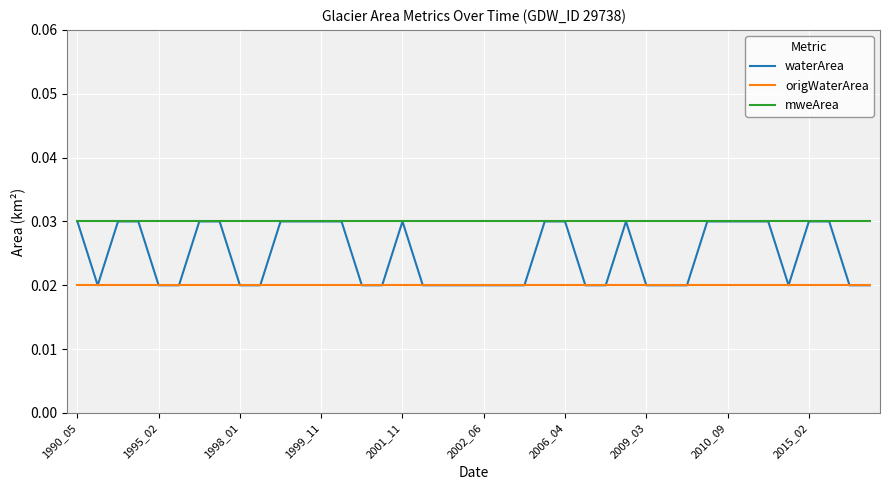

Which series has the largest total across all categories?

mweArea